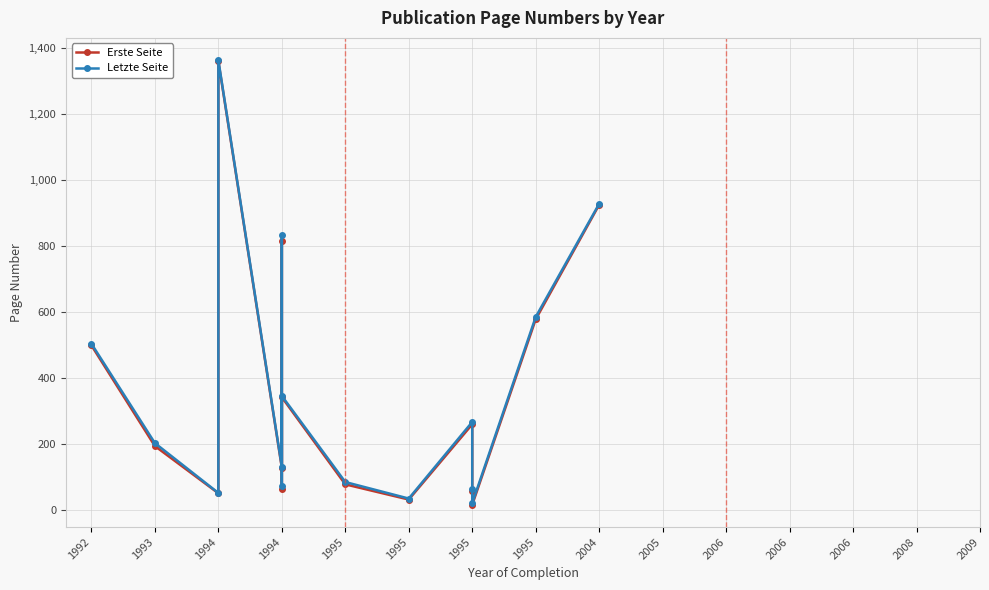

At which category is the sum across all series the highest?

1994